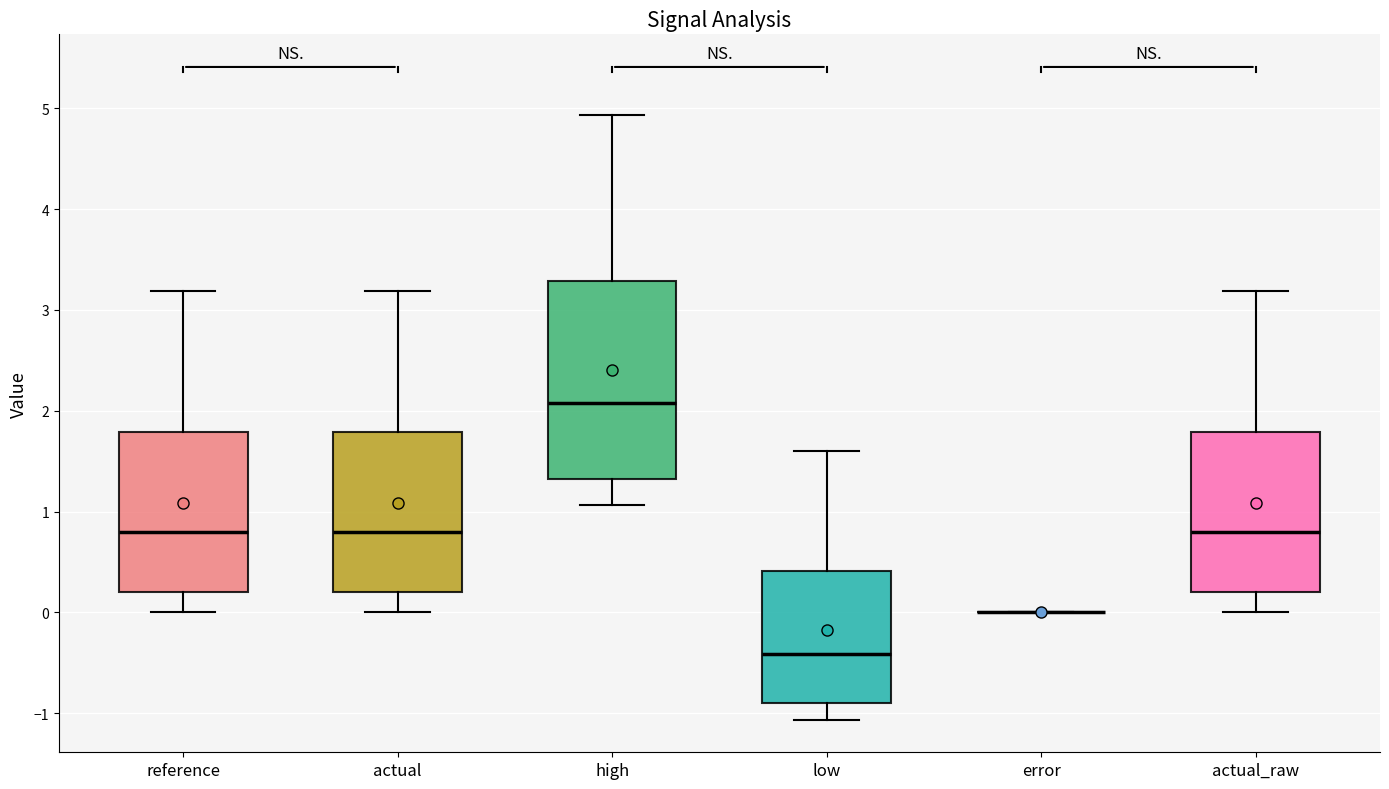

Reading left to right, read every box against the y-axis: the position of its median line, the range the box covers, and the ends of its whiskers. The values are not printed on the chart, so give them approximately, as read against the axis.

reference: median 0.8, box 0.2 to 1.8, whiskers 0.0 to 3.2
actual: median 0.8, box 0.2 to 1.8, whiskers 0.0 to 3.2
high: median 2.1, box 1.3 to 3.3, whiskers 1.1 to 4.9
low: median -0.4, box -0.9 to 0.4, whiskers -1.1 to 1.6
error: box collapsed to a line at 0.0, whiskers 0.0 to 0.0
actual_raw: median 0.8, box 0.2 to 1.8, whiskers 0.0 to 3.2